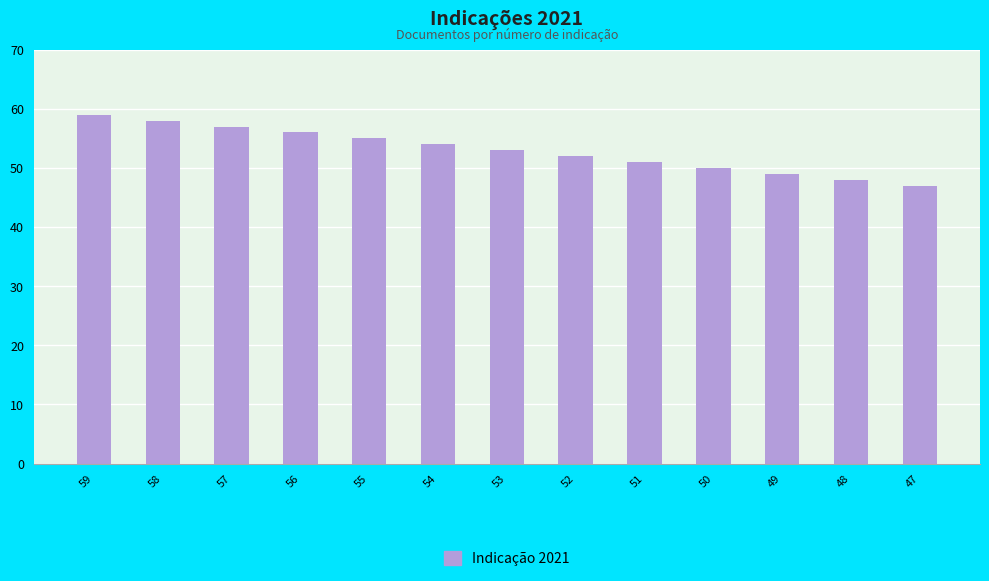

Reading left to right, what are all the values shown in this chart?

59=59	58=58	57=57	56=56	55=55	54=54	53=53	52=52	51=51	50=50	49=49	48=48	47=47